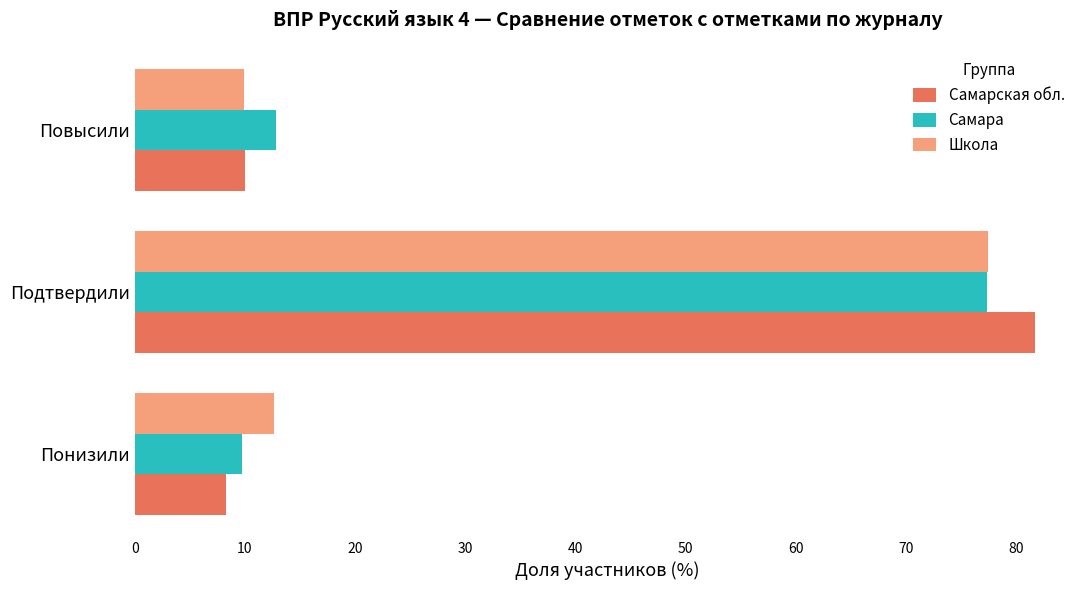

The Самара series shows 12.8 at Повысили. True or false?

True